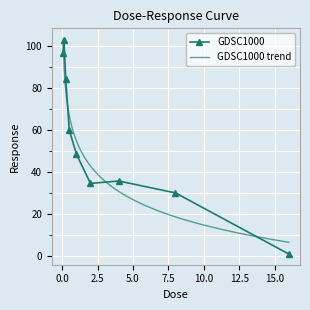

At which category does the chart reach its minimum across all series?

16.0